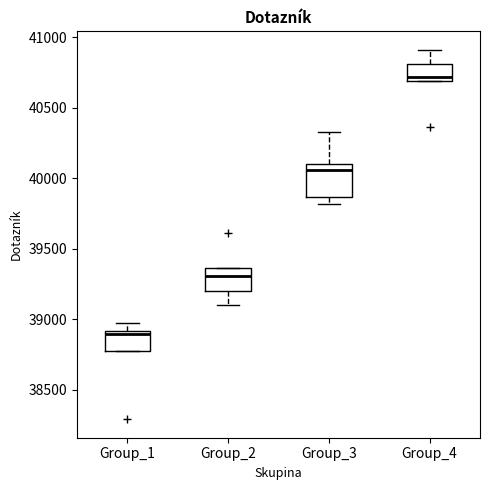

Comparing the boxes themselves (not the whiskers), which one is the tallest?

Group_3